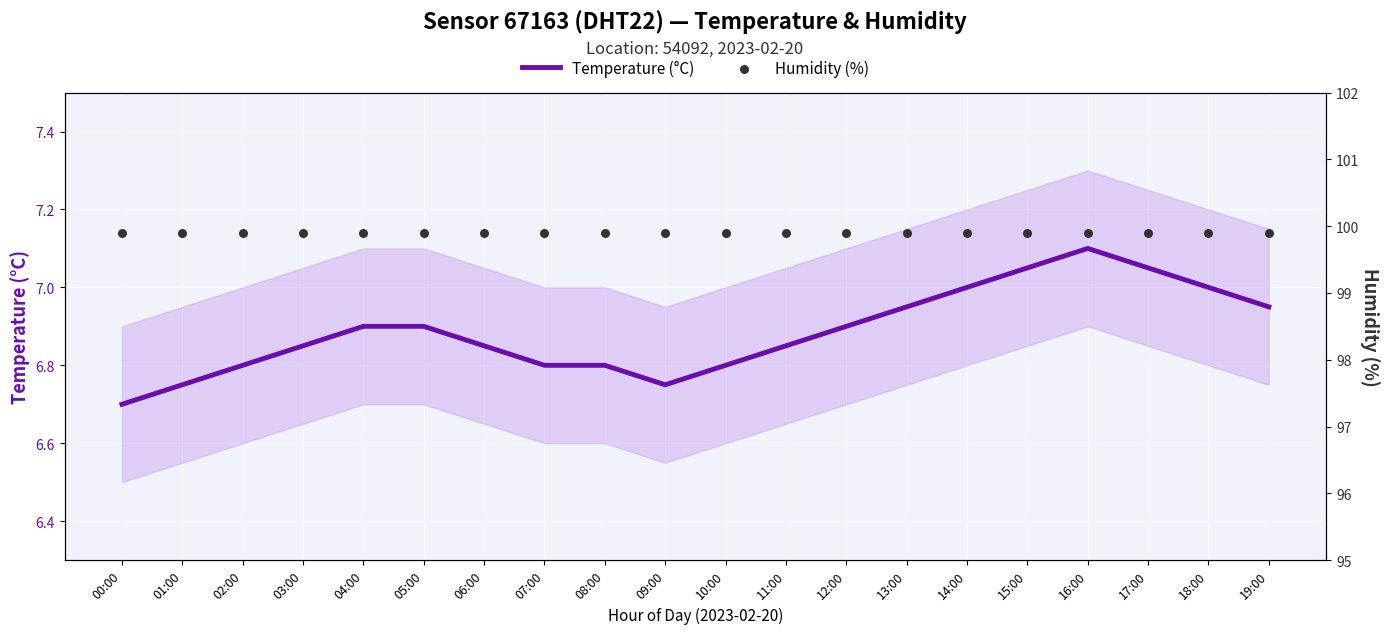

Which series has the largest total across all categories?

Humidity (%)